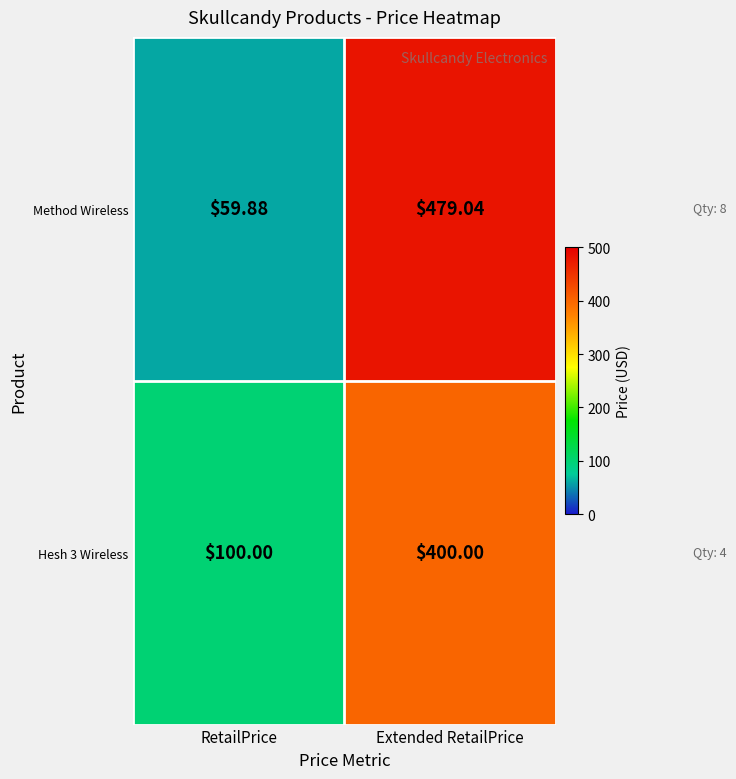

At which label does Method Wireless first exceed 479?

Extended RetailPrice